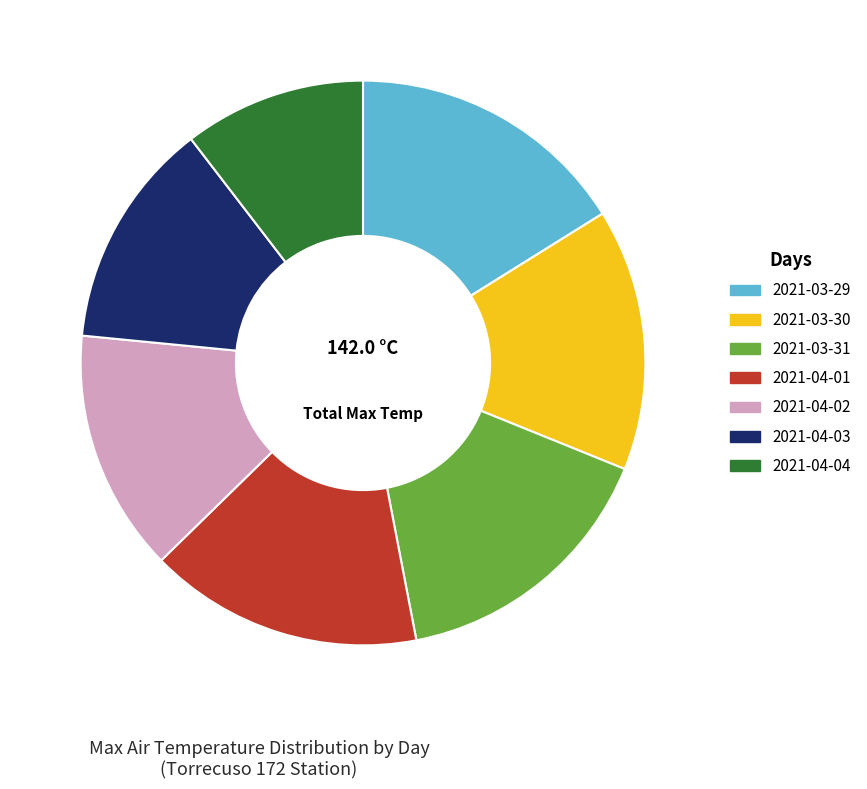

True or false: 2021-03-31 accounts for 16% of the total.

True